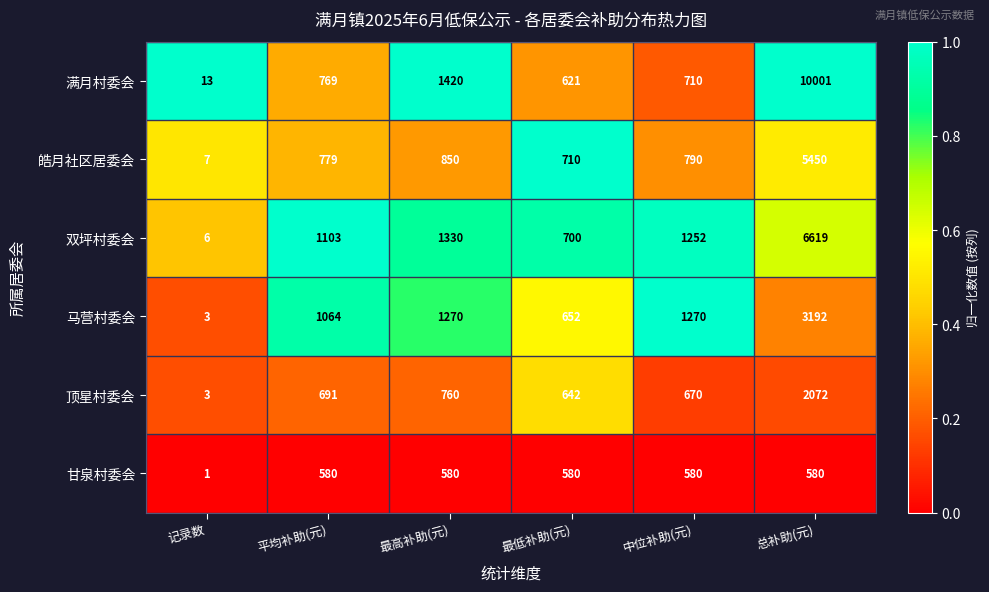

At which category is the sum across all series the highest?

总补助(元)